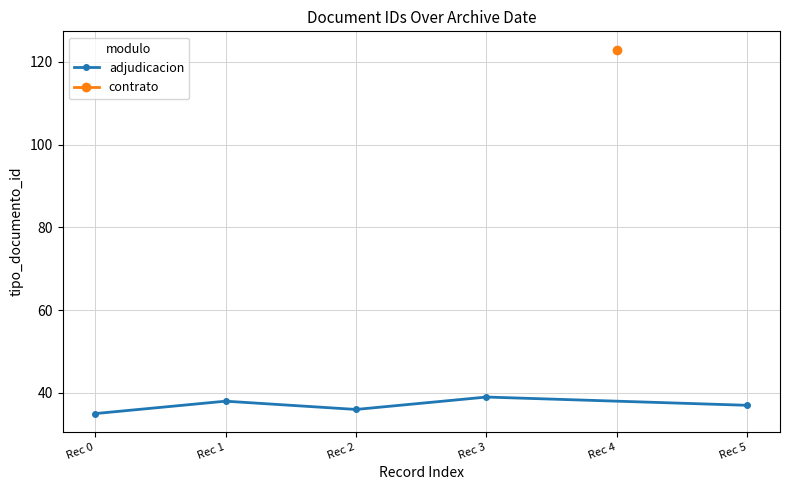

What is the minimum value shown in the chart?

35